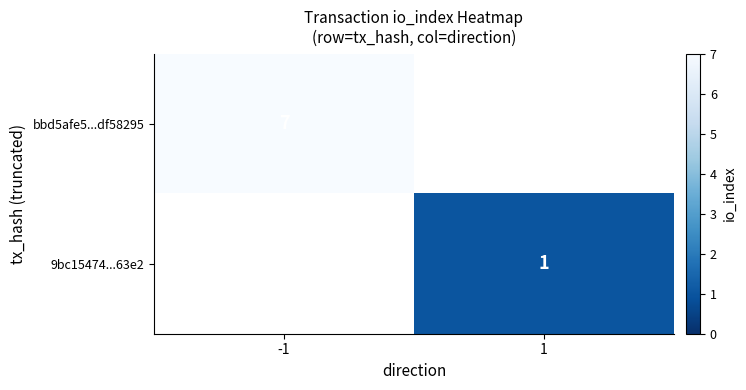

What is the maximum value shown in the chart?

7.0